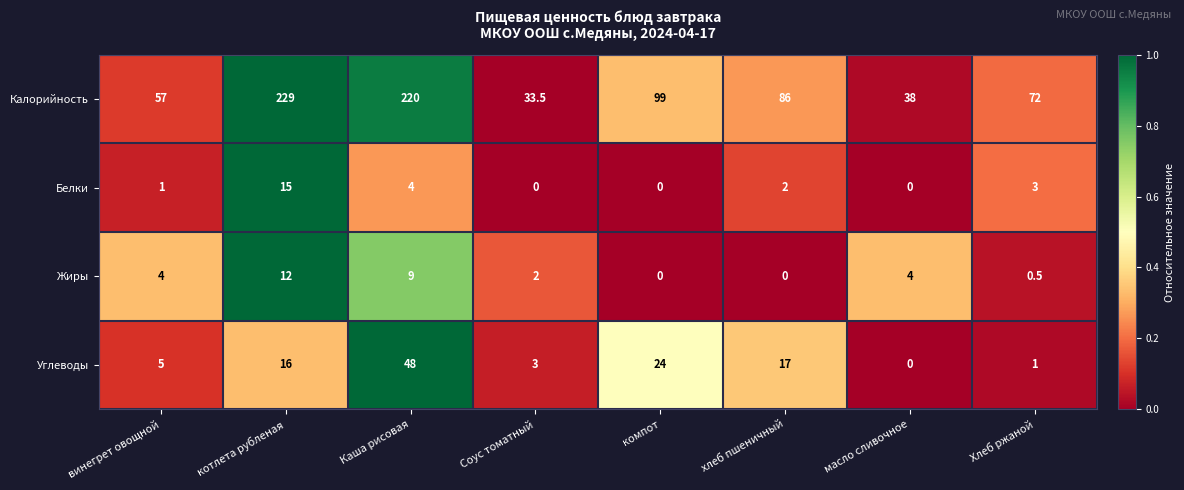

How many categories are shown in the chart?

8